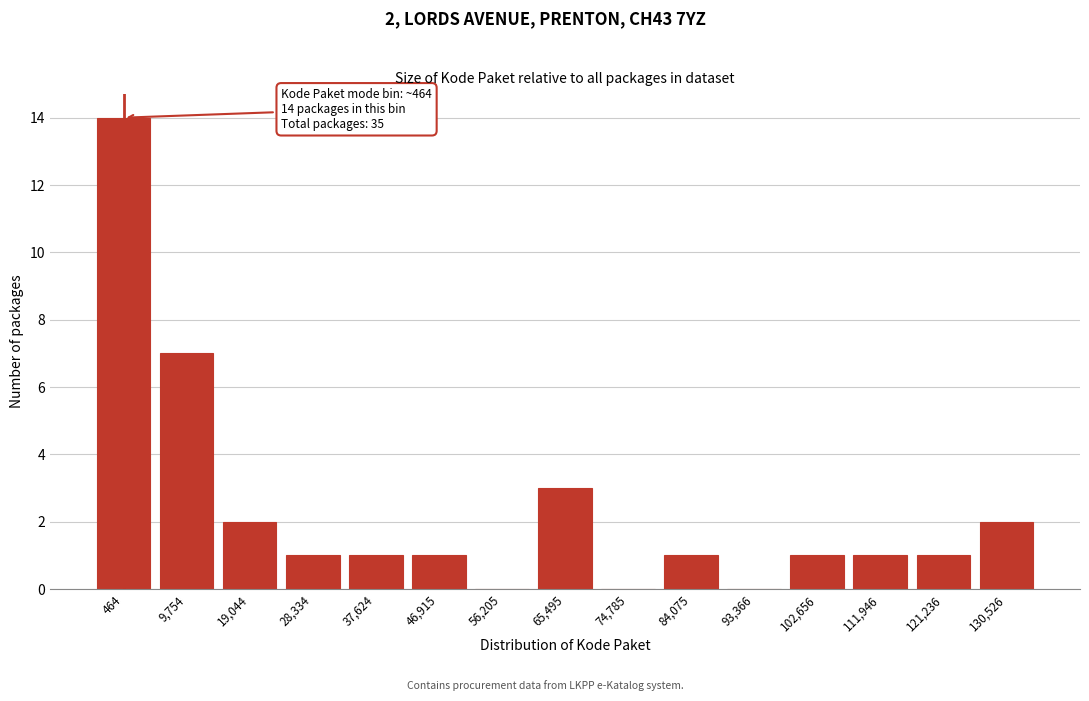

Reading right to left, extract all data points from this chart.

130,526=2	121,236=1	111,946=1	102,656=1	93,366=0	84,075=1	74,785=0	65,495=3	56,205=0	46,915=1	37,624=1	28,334=1	19,044=2	9,754=7	464=14